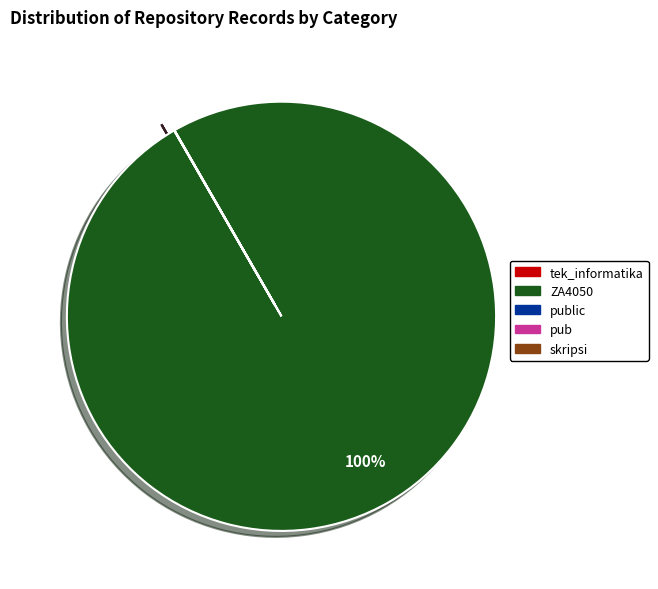

Is there any slice that represents more than half of the pie?

Yes